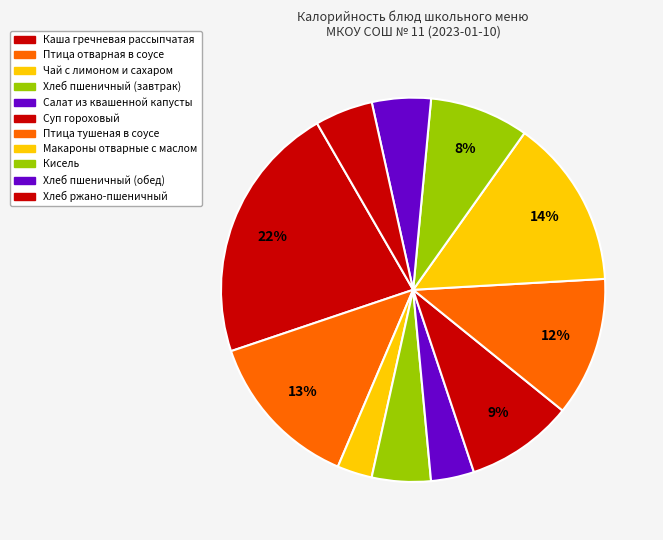

Approximately how many times larger is the value at Хлеб ржано-пшеничный compared to Птица тушеная в соусе?

0.4